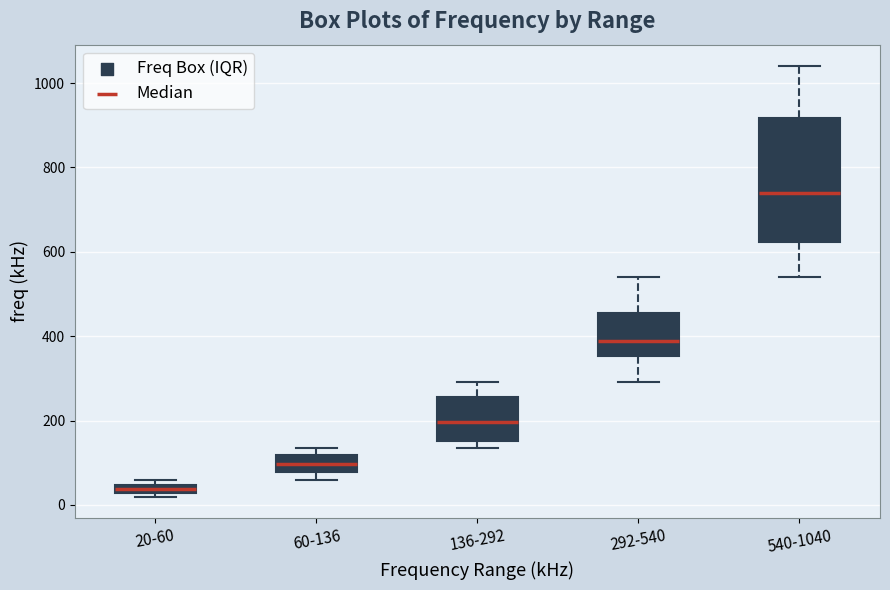

Comparing the boxes themselves (not the whiskers), which one is the tallest?

540-1040